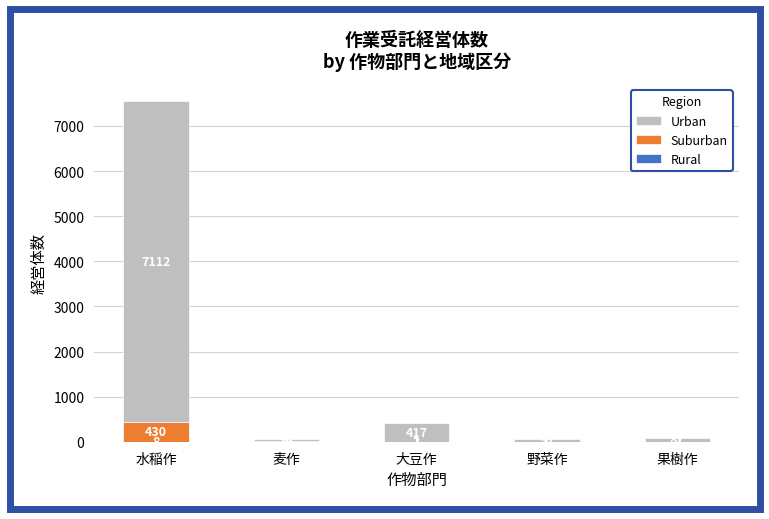

What is the total value across all series at 大豆作?

420